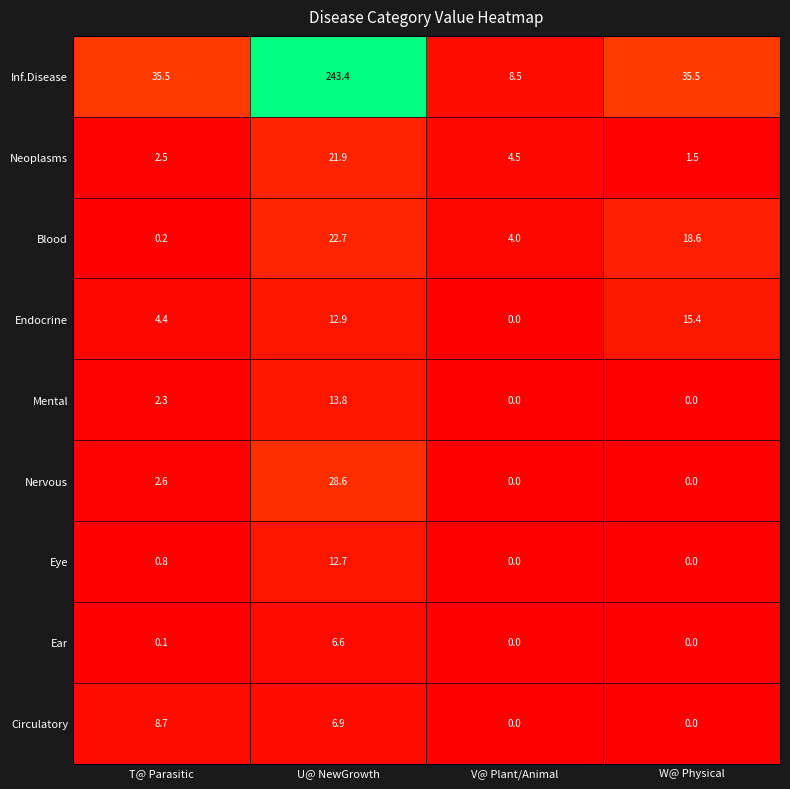

What is the difference between the highest and lowest values at W@ Physical?

35.5